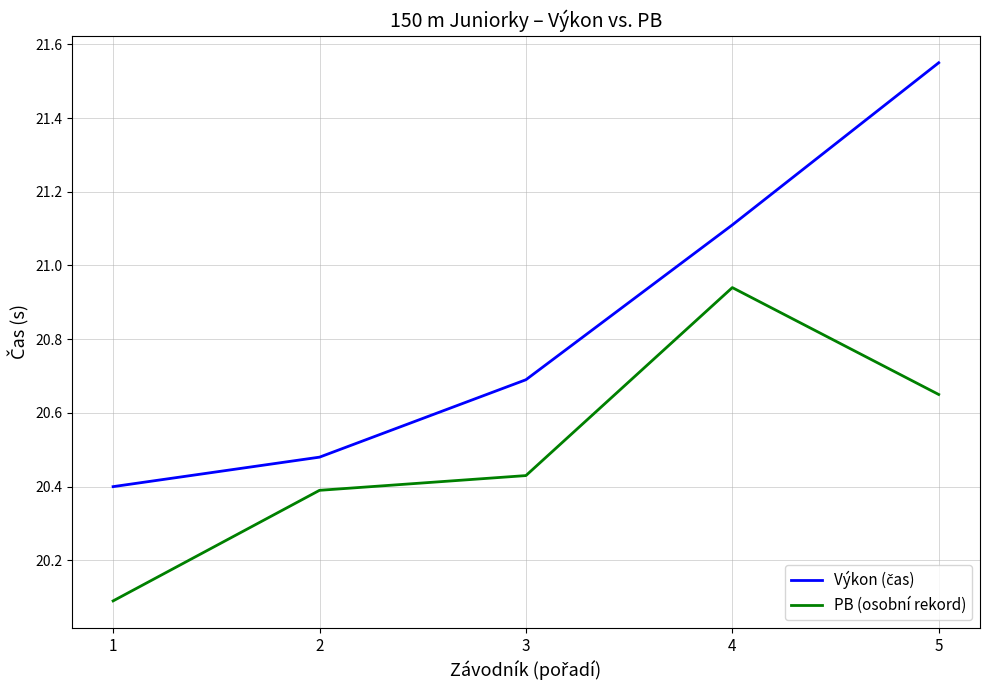

What is the total value across all series at 5?

42.2